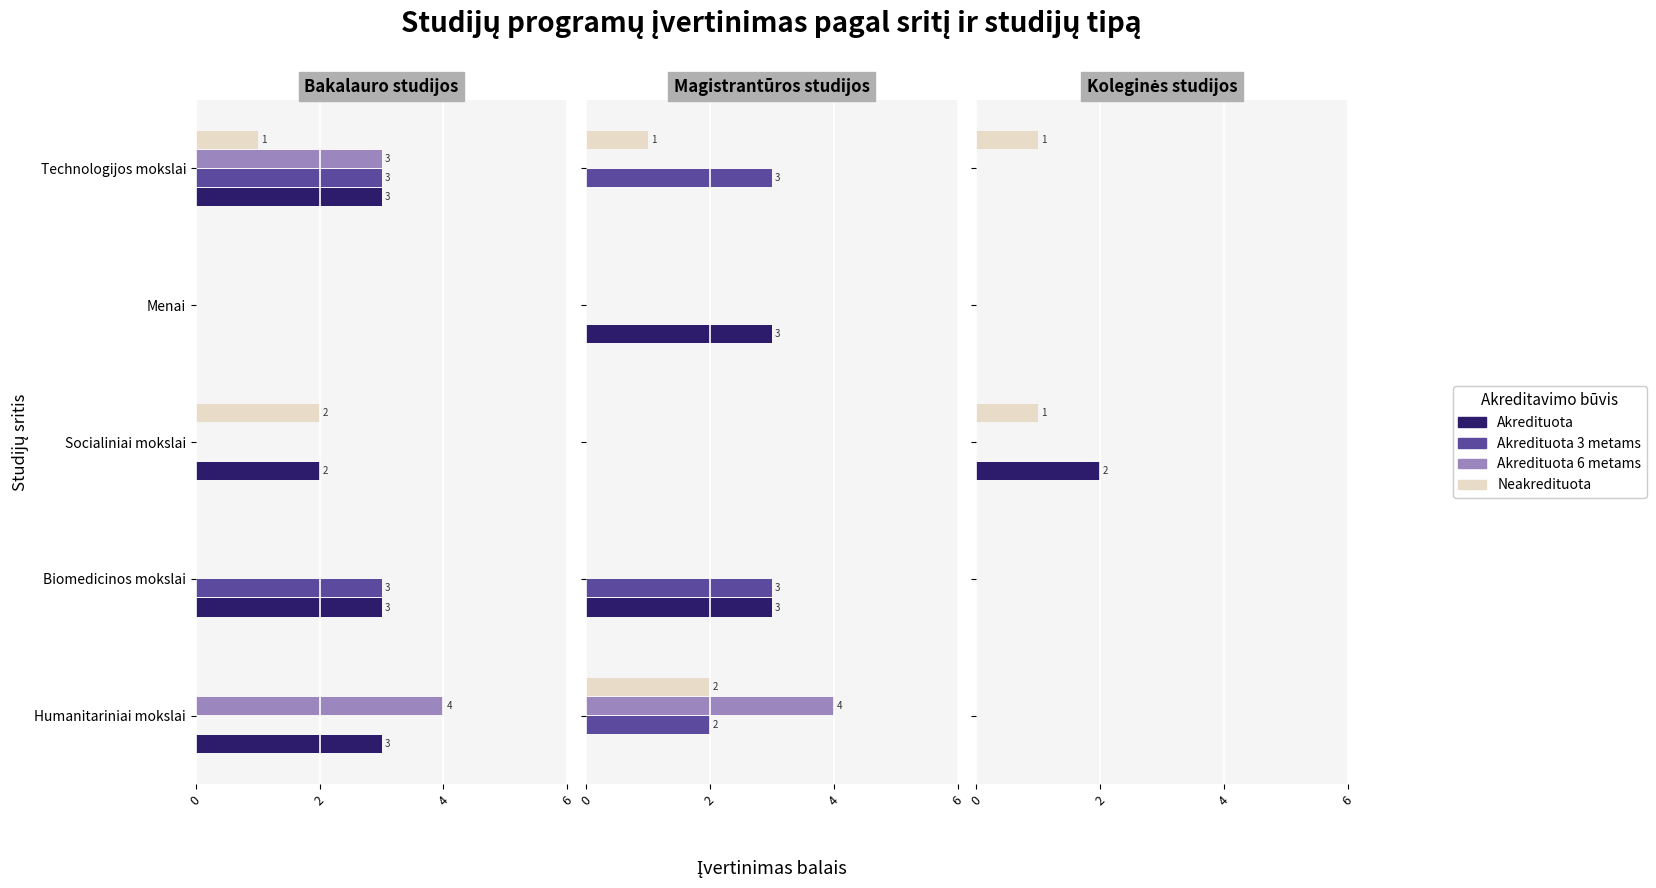

Between Menai and Biomedicinos mokslai, which is larger?

Menai